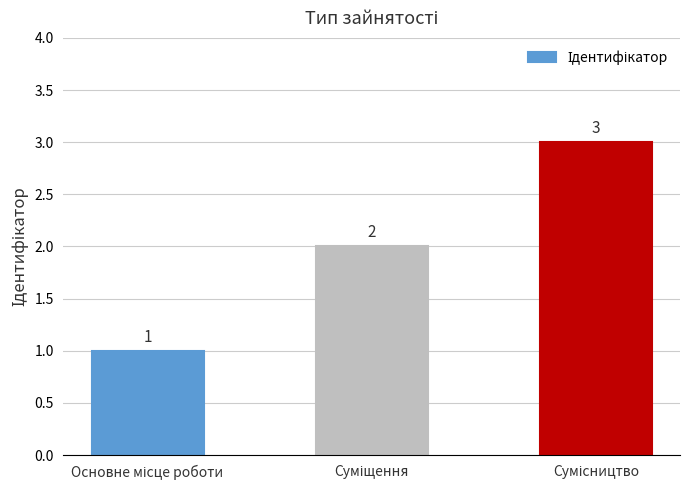

What is the value of the 2nd bar from the left?

2